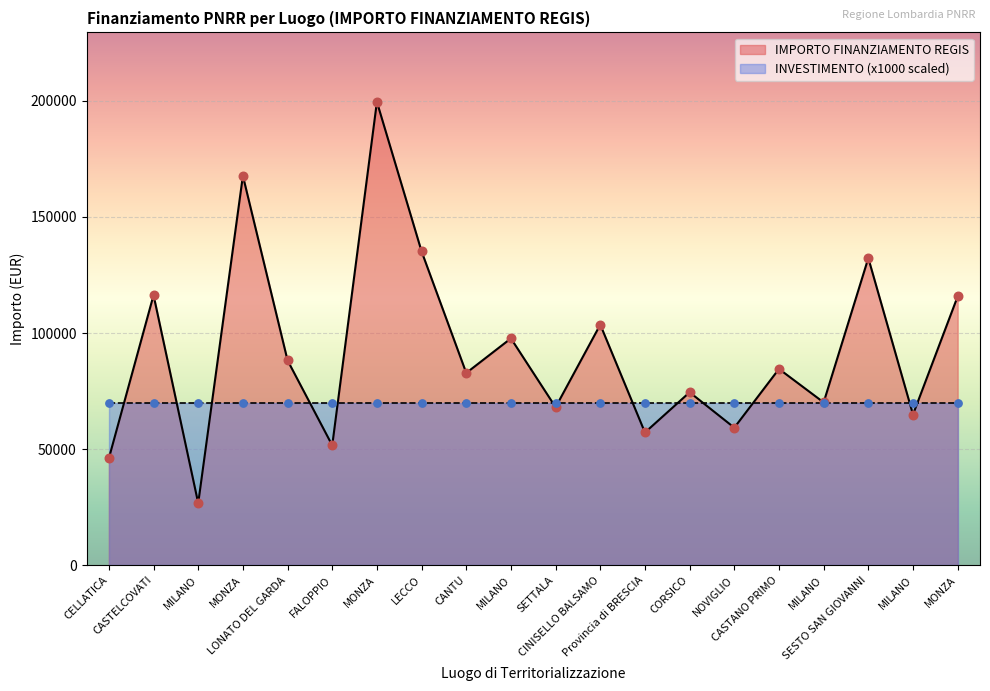

What is the ratio of the value at MONZA to the value at LONATO DEL GARDA?

2.3